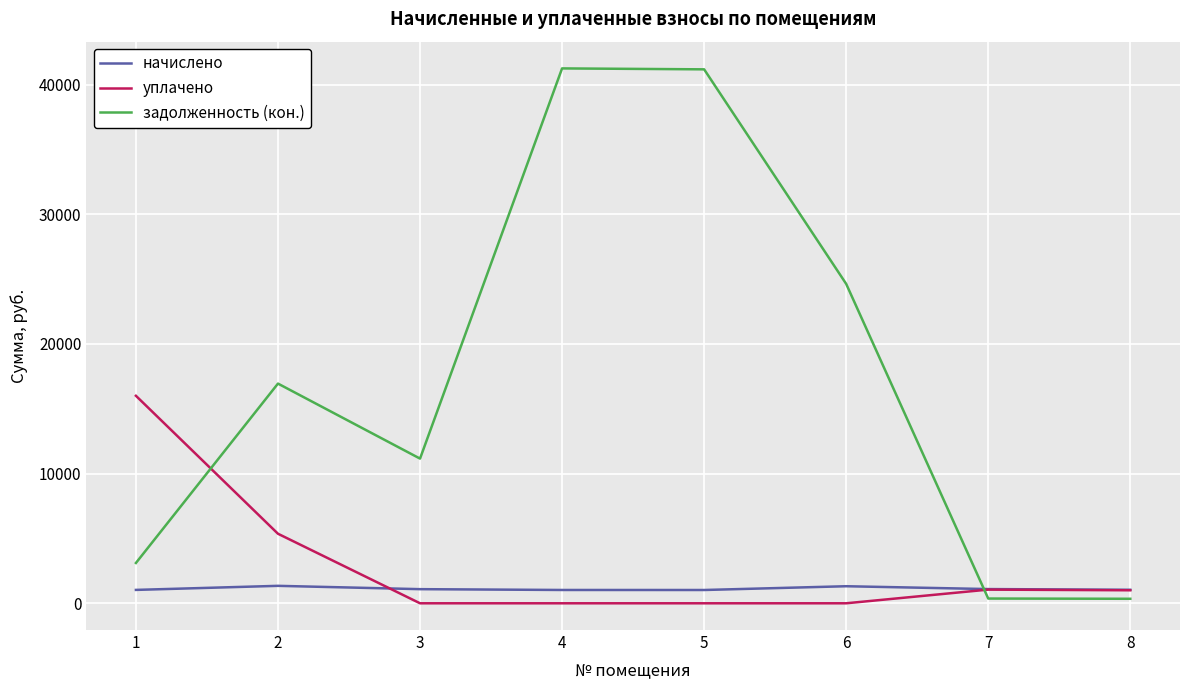

True or false: задолженность (кон.) has a value of 16941.3 at 2.

True